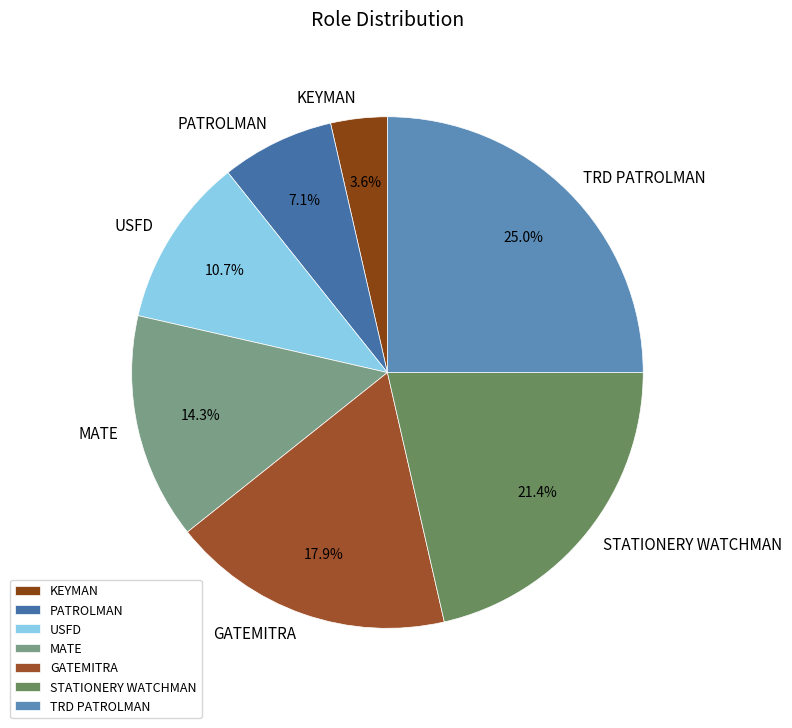

Approximately how many times larger is the value at GATEMITRA compared to TRD PATROLMAN?

0.7